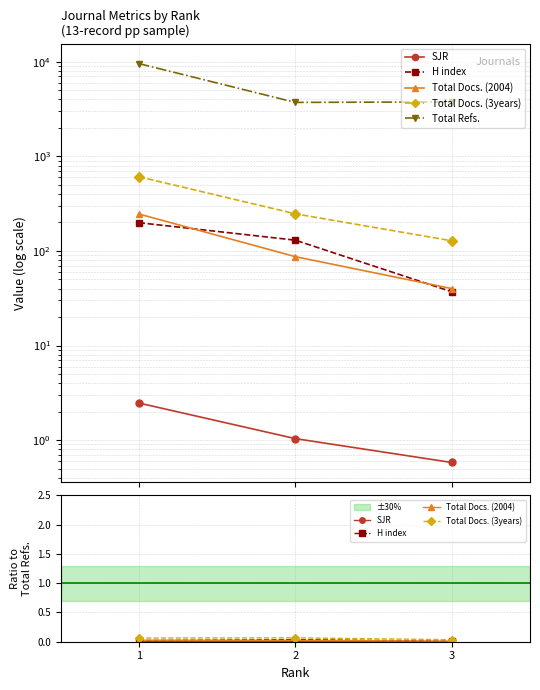

List the labels in order of SJR value, smallest first.

3, 1, 2